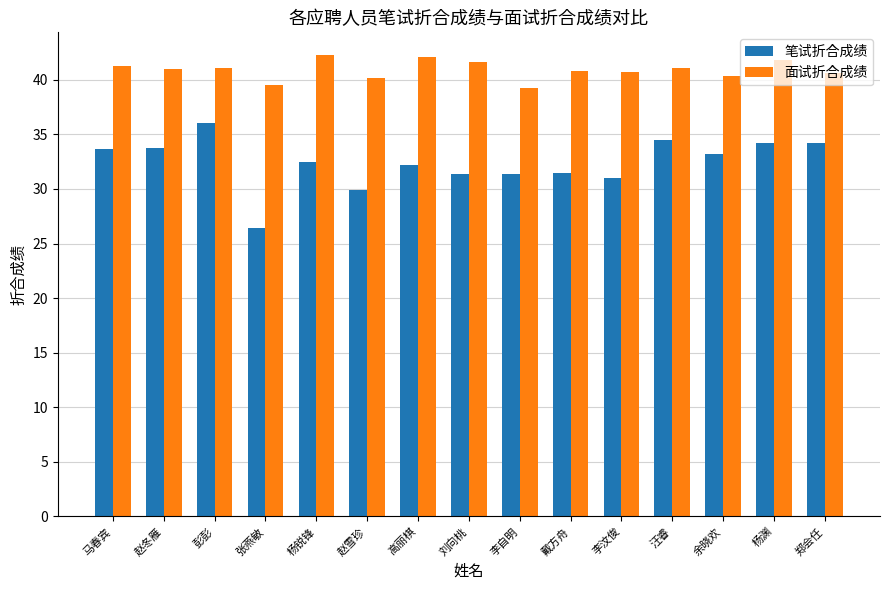

Which series changed the most between 张燕敏 and 余晓欢?

笔试折合成绩